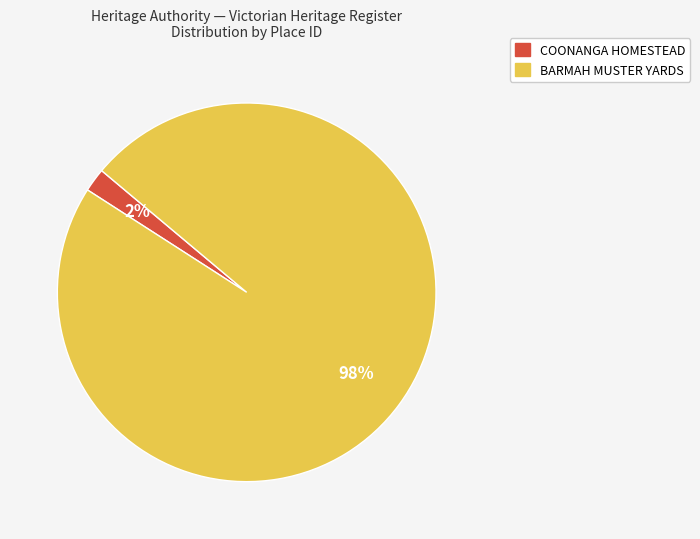

Between BARMAH MUSTER YARDS and COONANGA HOMESTEAD, which is larger?

BARMAH MUSTER YARDS